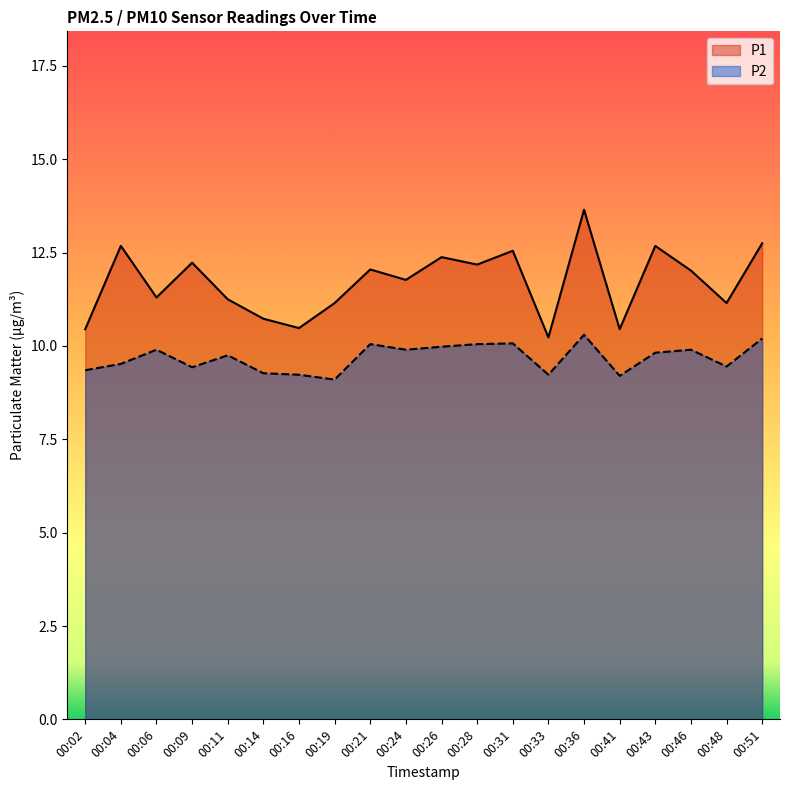

Reading right to left, list all the values displayed in this chart.

P1: 12.8	11.2	12.0	12.7	10.4	13.7	10.2	12.6	12.2	12.4	11.8	12.1	11.2	10.5	10.7	11.2	12.2	11.3	12.7	10.4
P2: 10.2	9.4	9.9	9.8	9.2	10.3	9.2	10.1	10.1	10.0	9.9	10.1	9.1	9.2	9.3	9.8	9.4	9.9	9.5	9.3